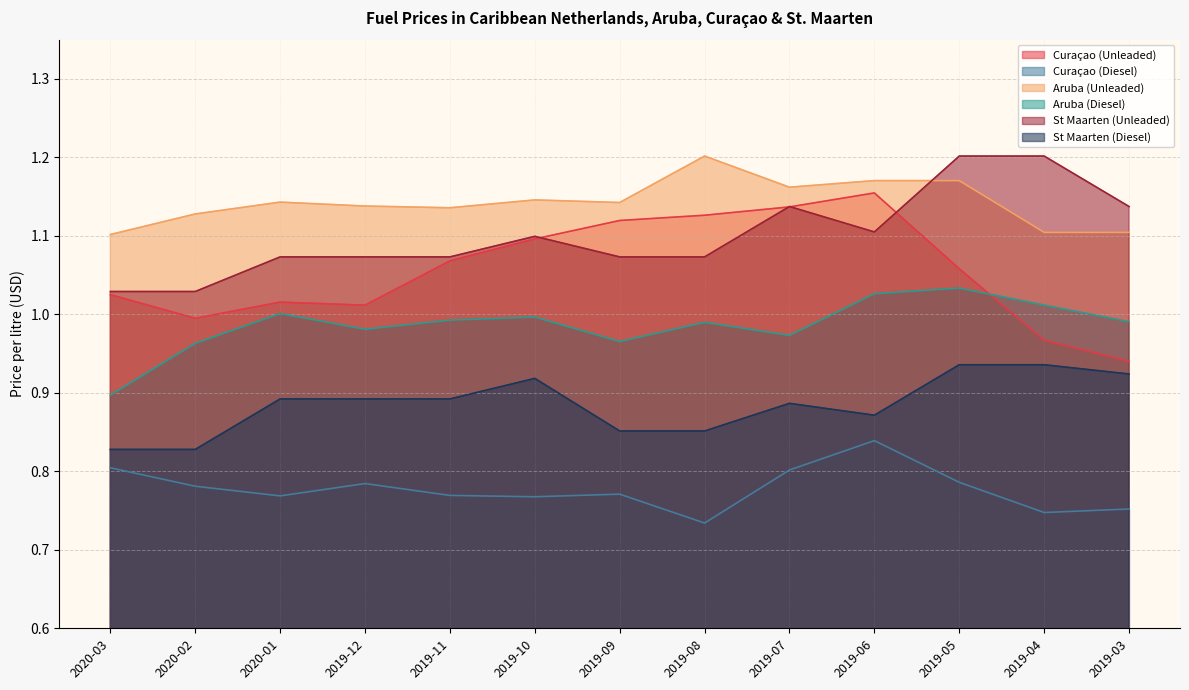

At which label is Aruba (Diesel) closest to 0?

2020-03